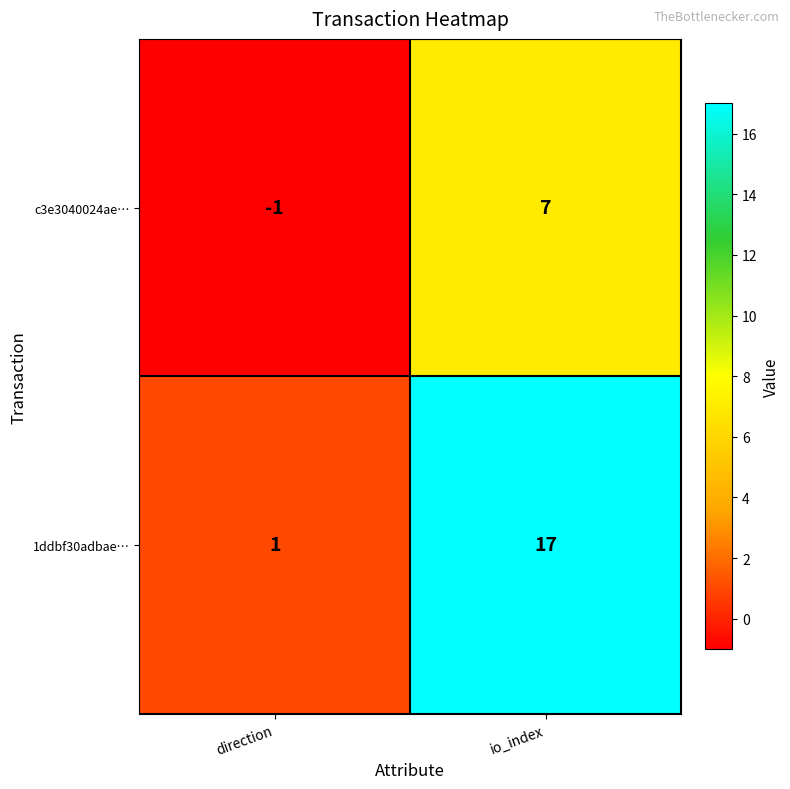

Which series has the largest range (max minus min)?

1ddbf30adbae…